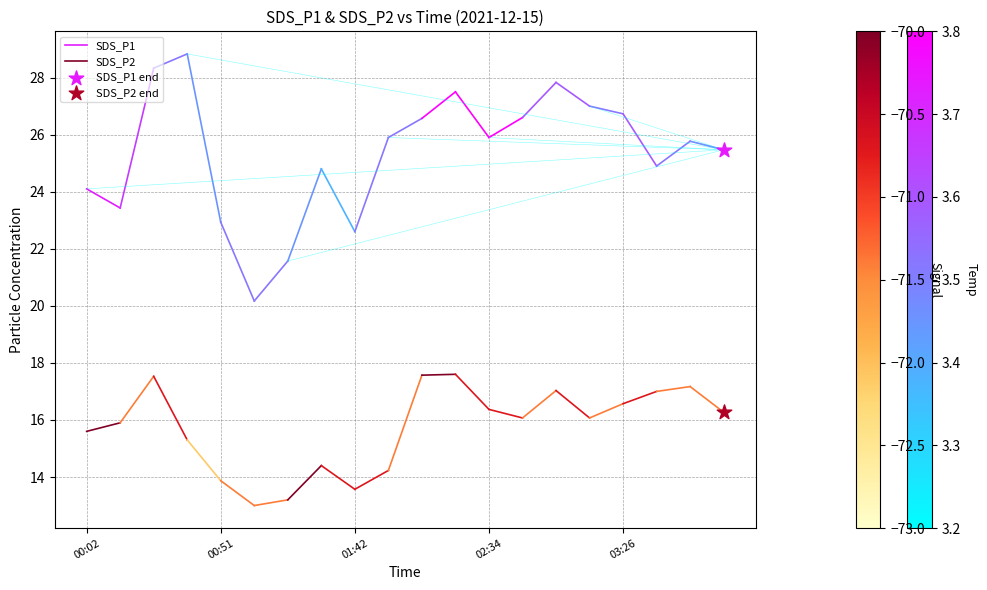

Across all series, what Y value is closest to 20?

16.3